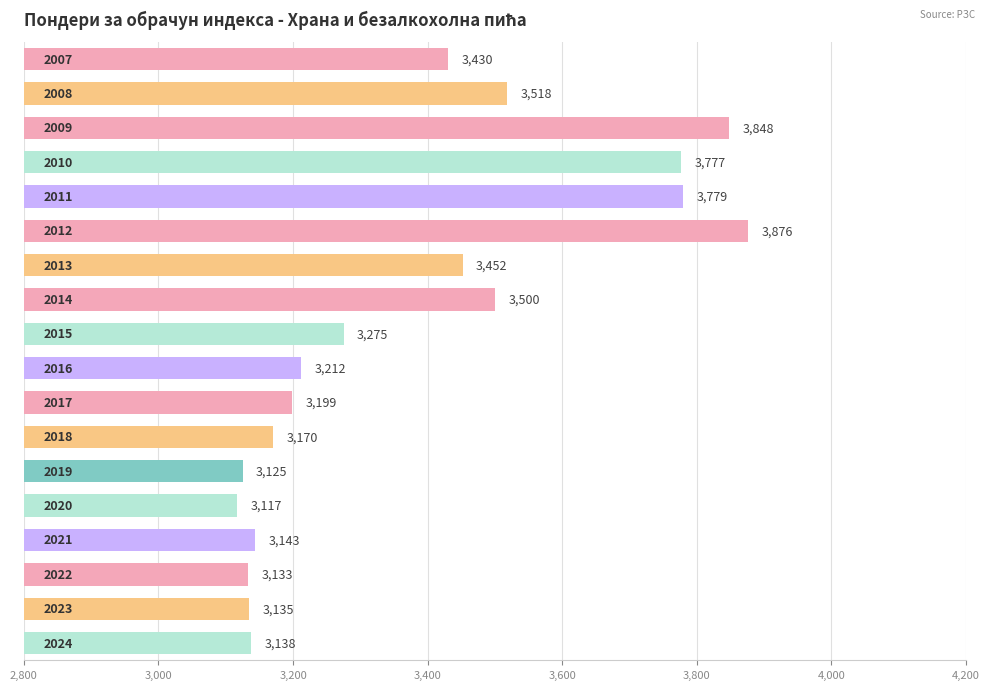

How many bars are there in total?

18